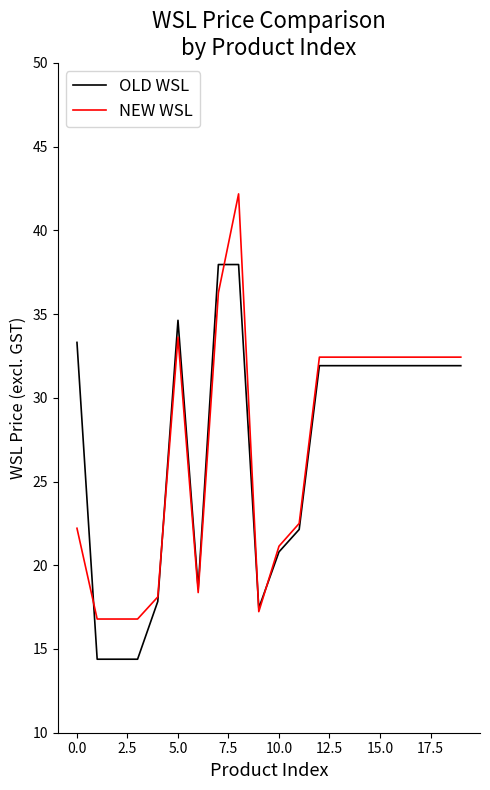

List the series in order of their peak value, lowest first.

OLD WSL, NEW WSL